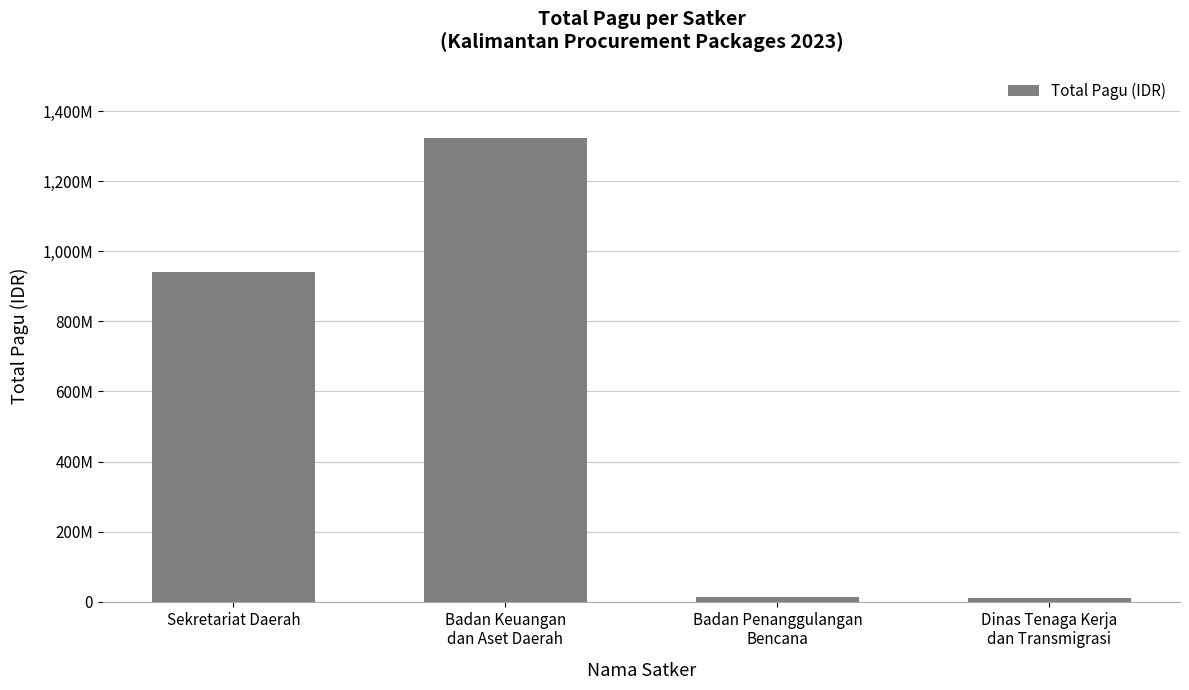

Does the chart contain any negative values?

No